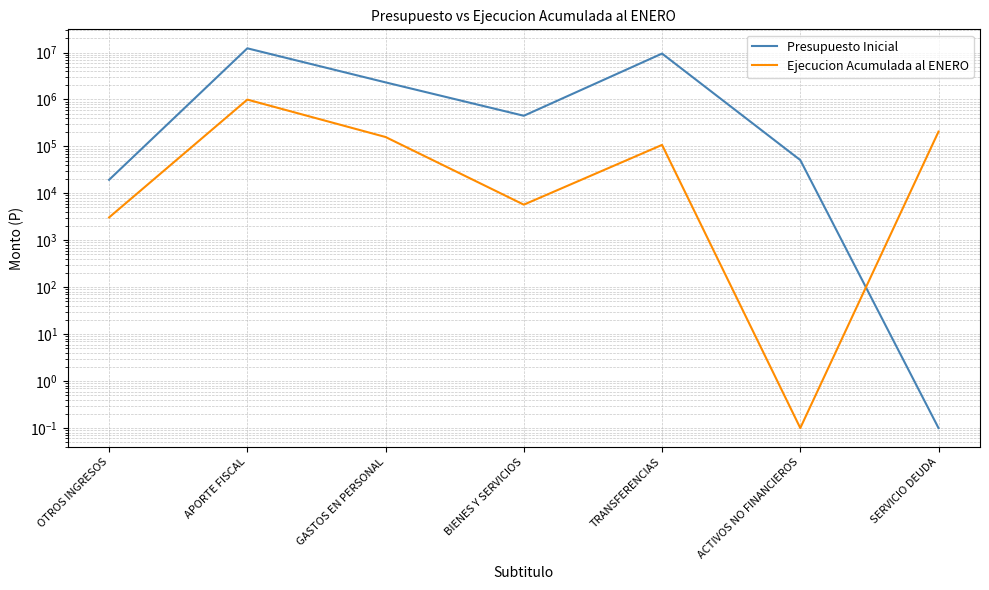

At which category does Ejecucion Acumulada al ENERO reach its first local valley?

BIENES Y SERVICIOS